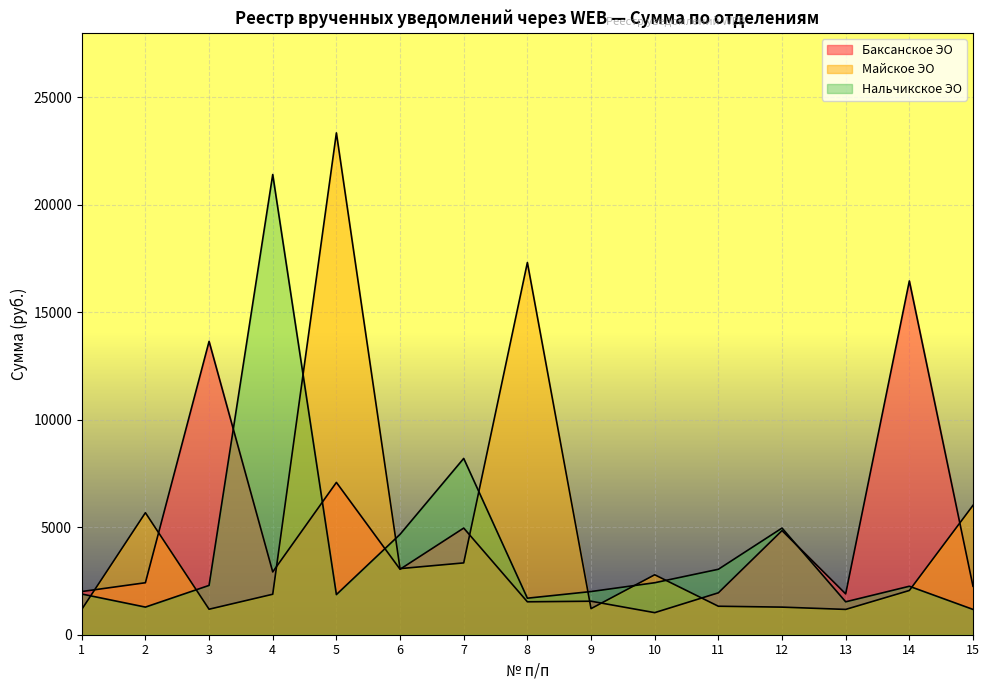

Is it true that Баксанское ЭО equals 4232.8 at 2?

False